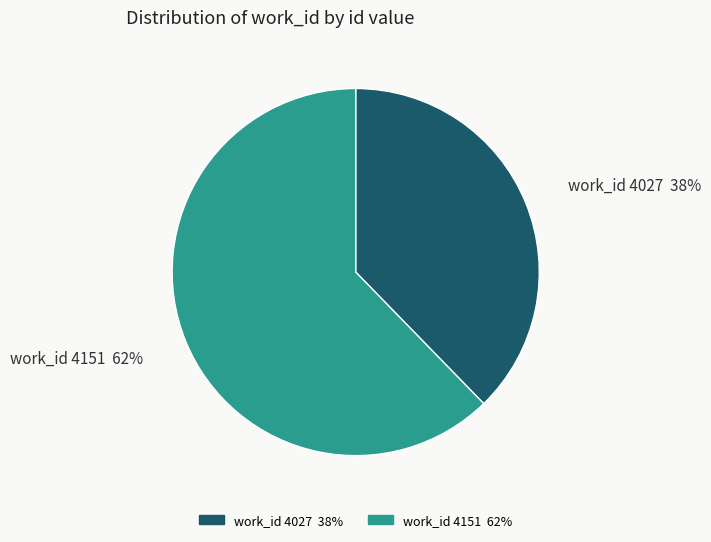

The work_id 4151 62% slice represents 72% of the pie. True or false?

False